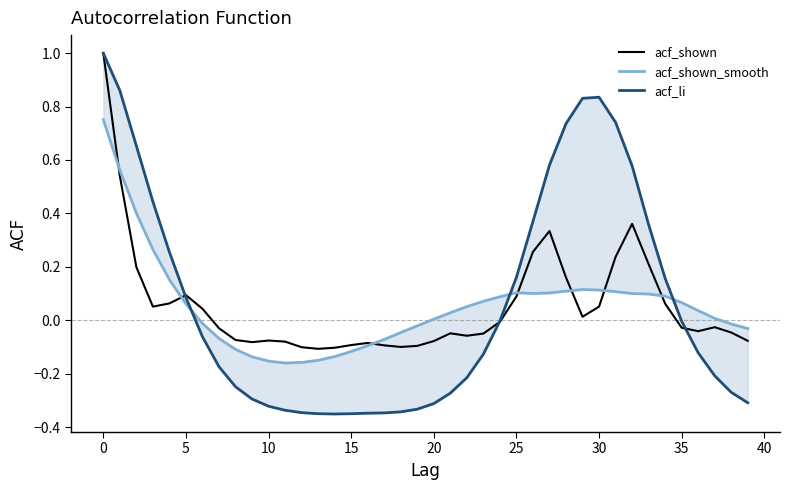

What is the maximum value for acf_shown?

1.0